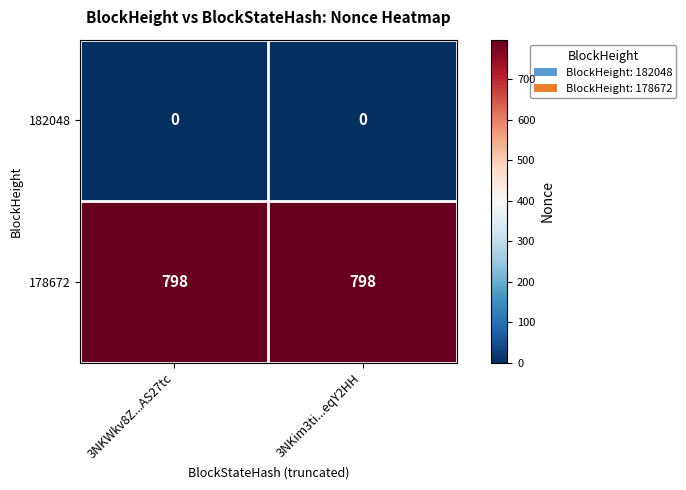

At 3NKim3ti...eqY2HH, list the series in order from largest to smallest.

178672, 182048